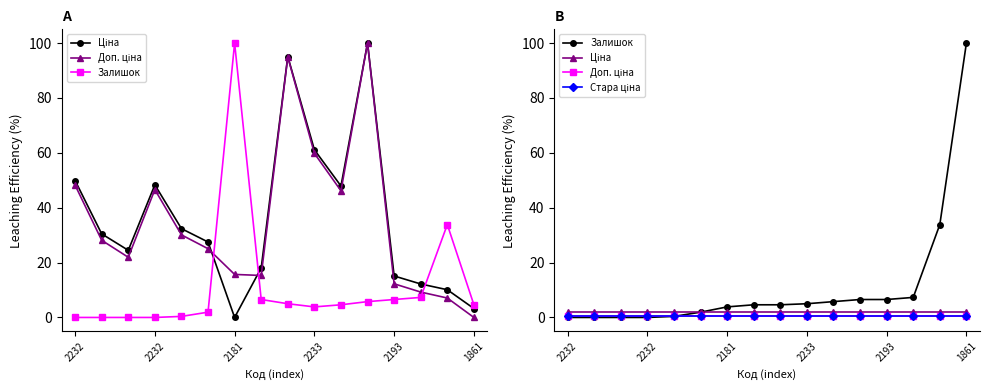

What is the label of the 12th point from the right?

2193